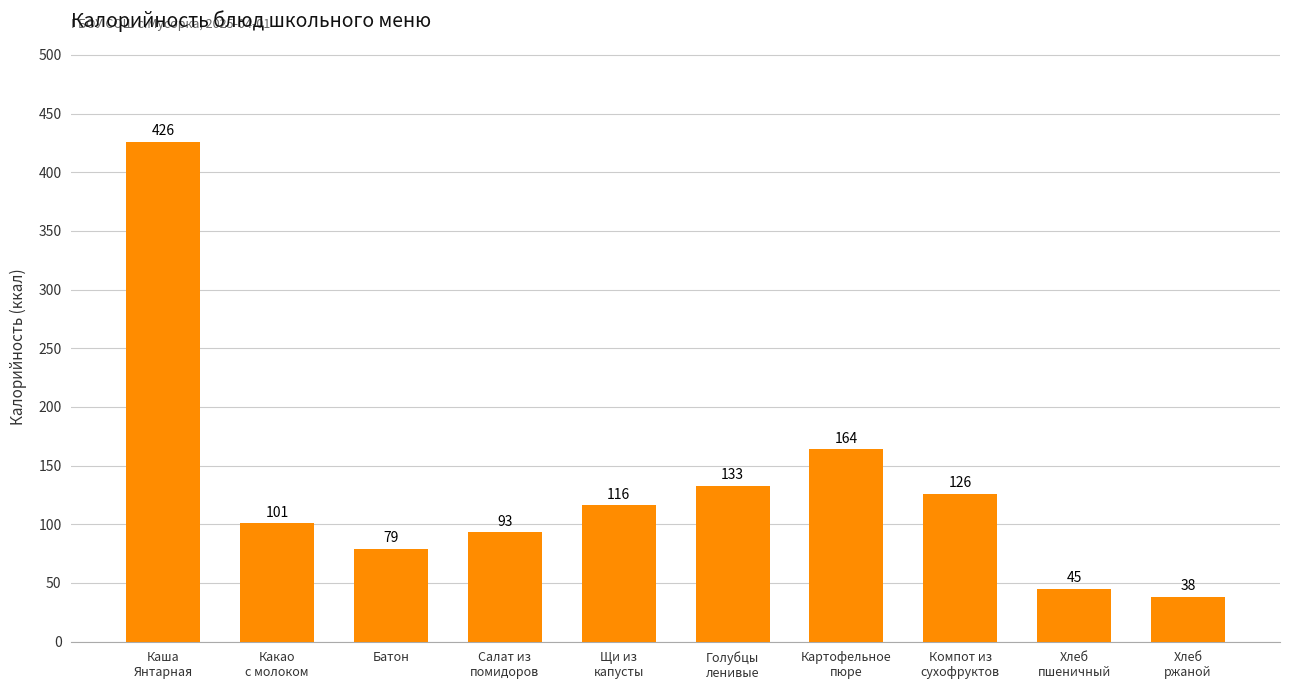

Reading left to right, extract all data points from this chart.

Каша
Янтарная=426	Какао
с молоком=101	Батон=79	Салат из
помидоров=93	Щи из
капусты=116	Голубцы
ленивые=133	Картофельное
пюре=164	Компот из
сухофруктов=126	Хлеб
пшеничный=45	Хлеб
ржаной=38